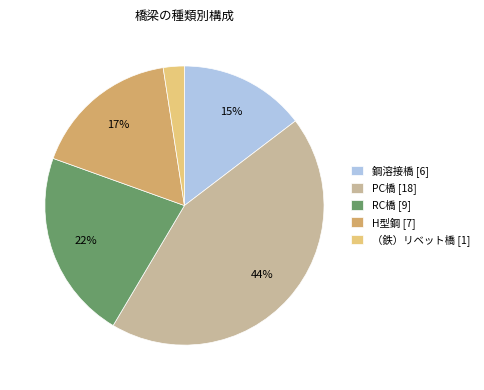

Does any single category account for the majority?

No